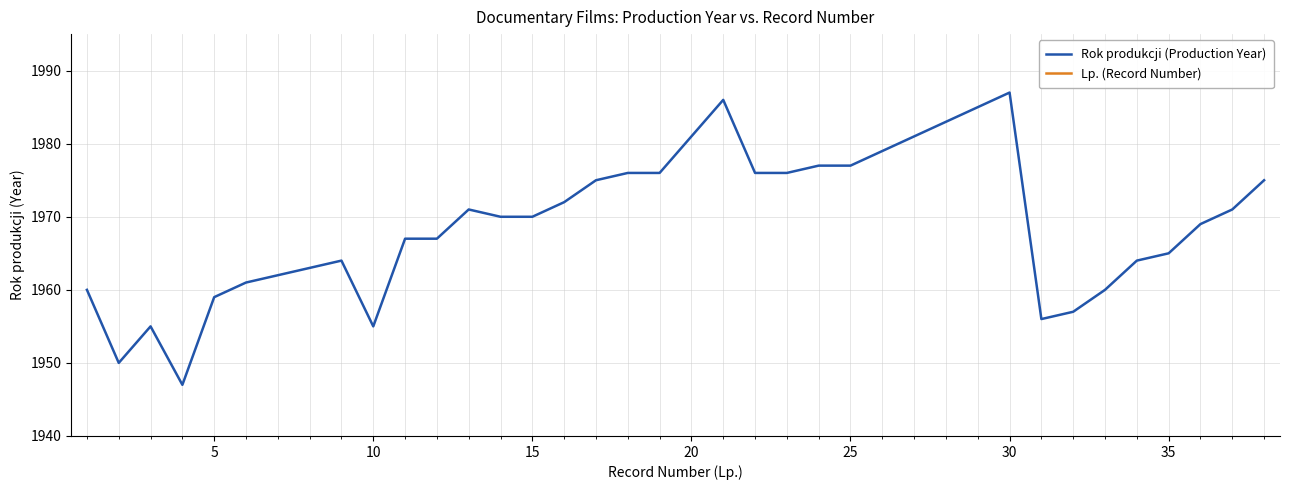

List the series in order of their overall mean, lowest first.

Lp. (Record Number), Rok produkcji (Production Year)